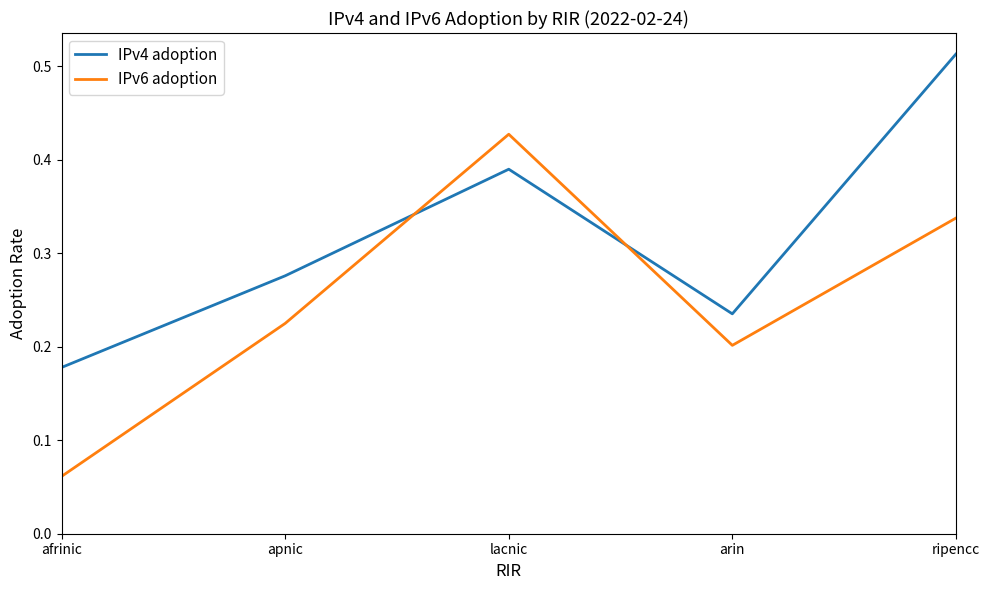

Where is the first local maximum for IPv6 adoption?

lacnic